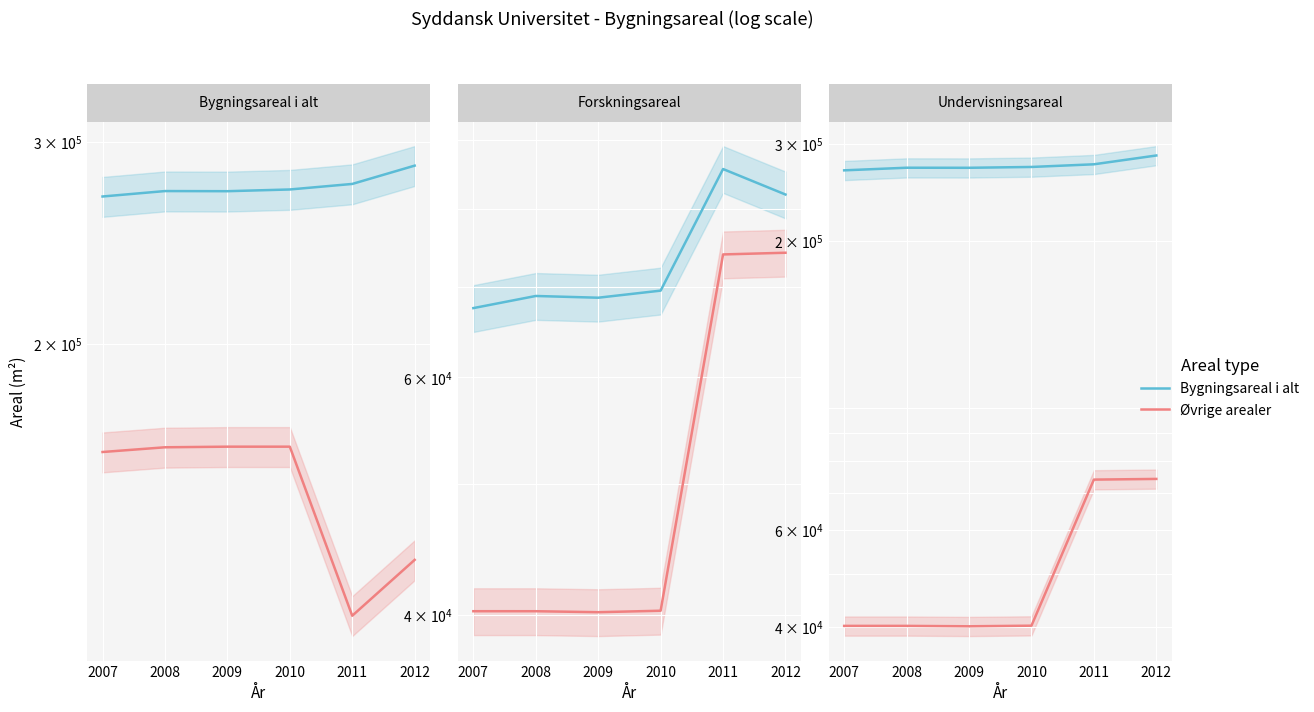

Which category has the highest value across all series?

2012